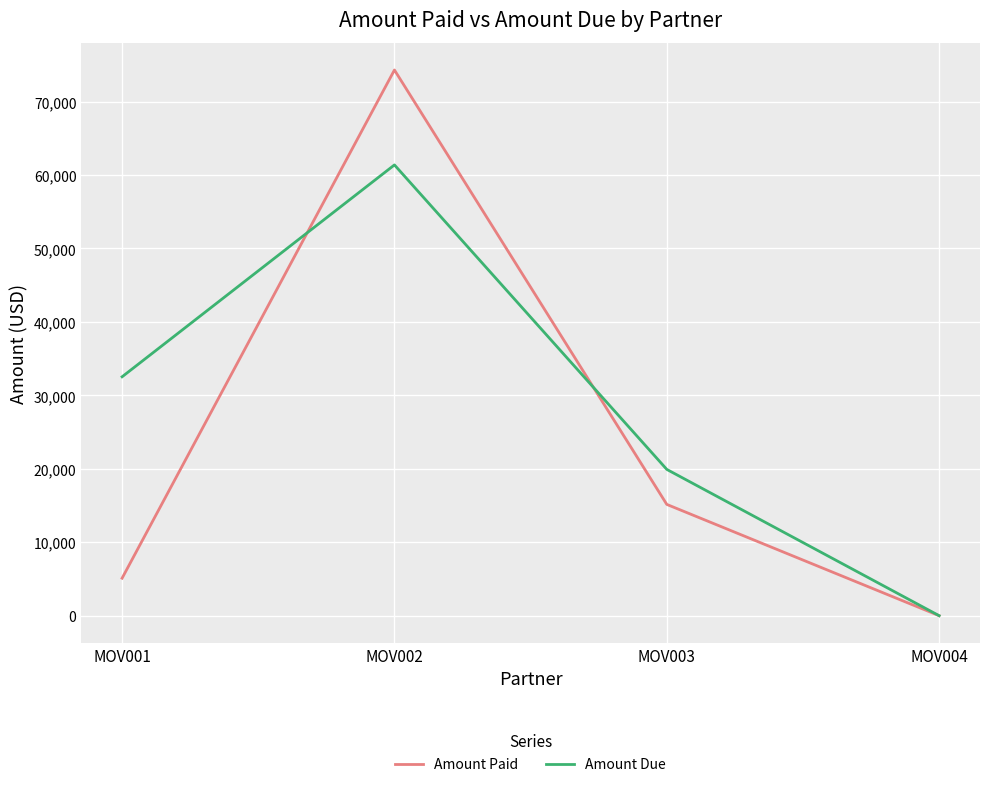

The value of Amount Due at MOV004 is 0.0. True or false?

True